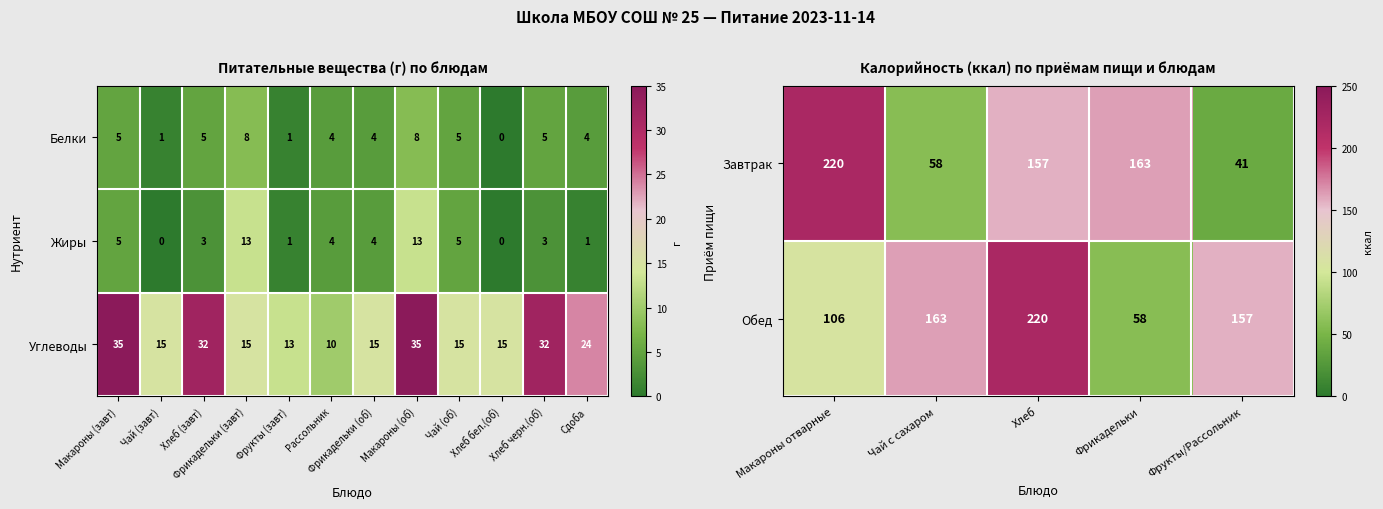

Rank the categories by Завтрак value from lowest to highest.

Фрукты/Рассольник, Чай с сахаром, Хлеб, Фрикадельки, Макароны отварные